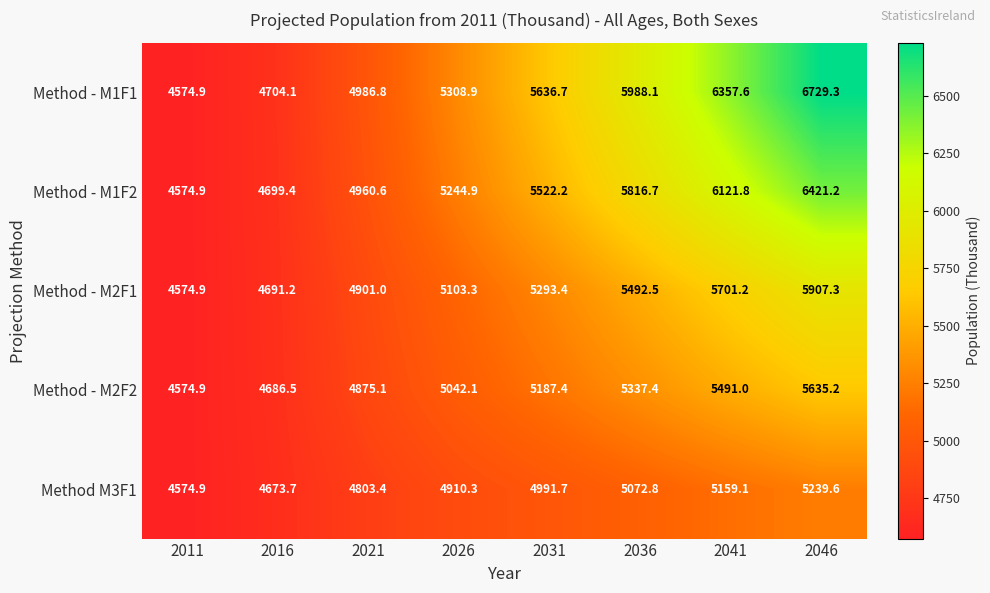

How many categories are shown in the chart?

8